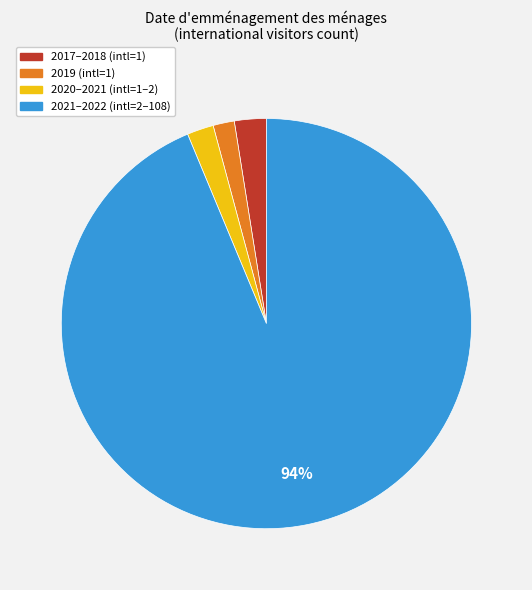

Is there any slice that represents more than half of the pie?

Yes